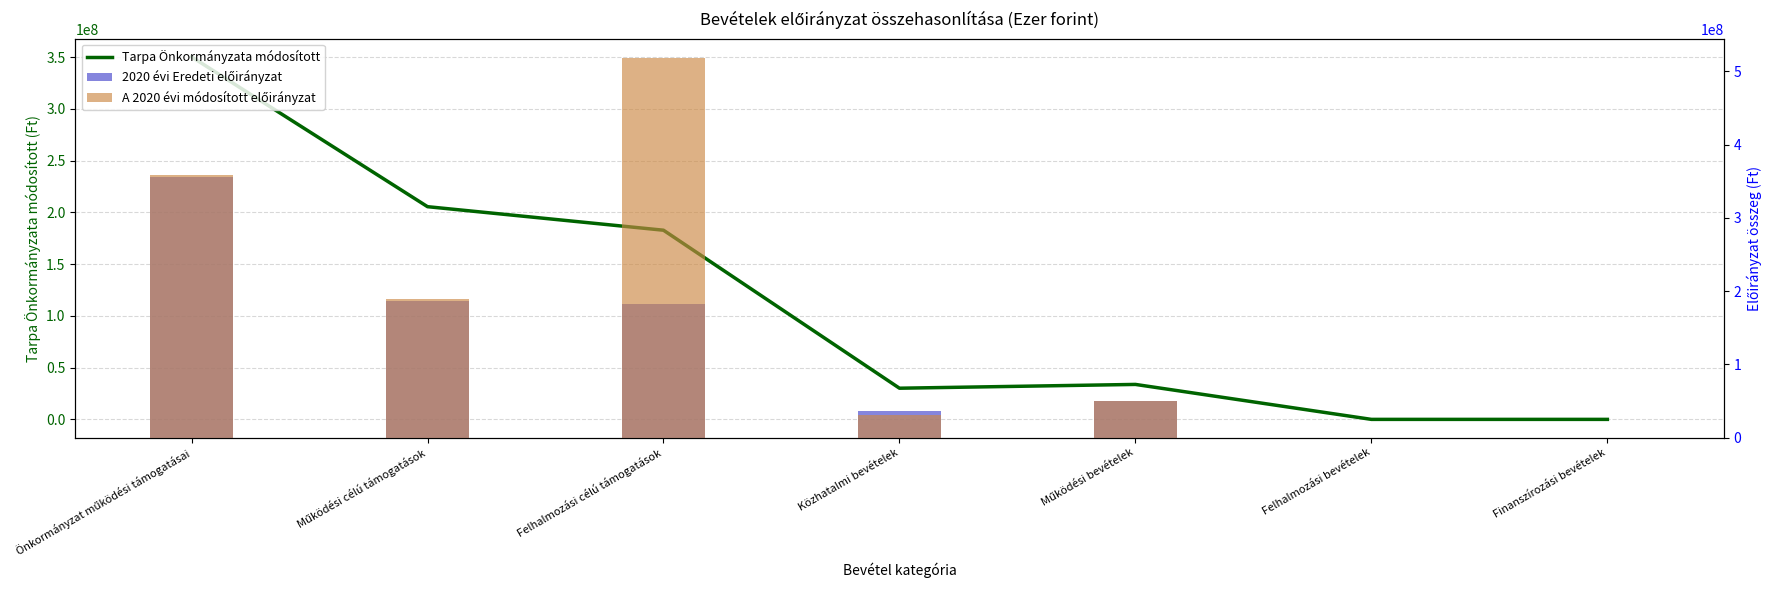

What is the maximum value for 2020 évi Eredeti előirányzat?

355499555